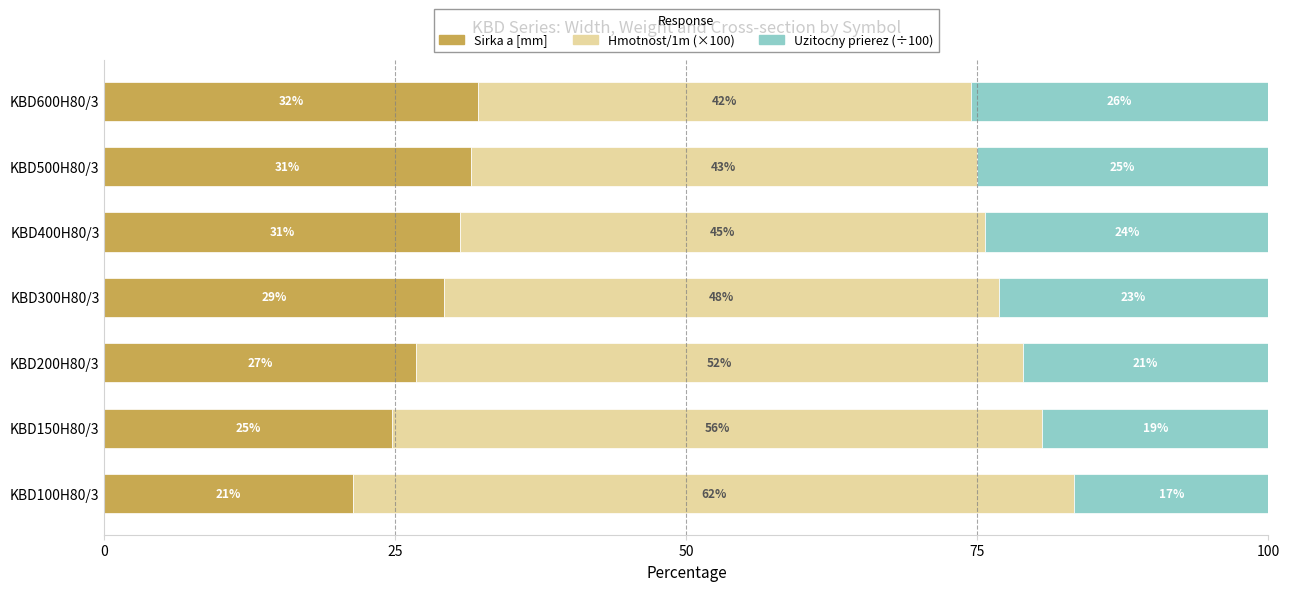

What are all the series names shown in the legend?

Sirka a [mm], Hmotnost/1m (×100), Uzitocny prierez (÷100)